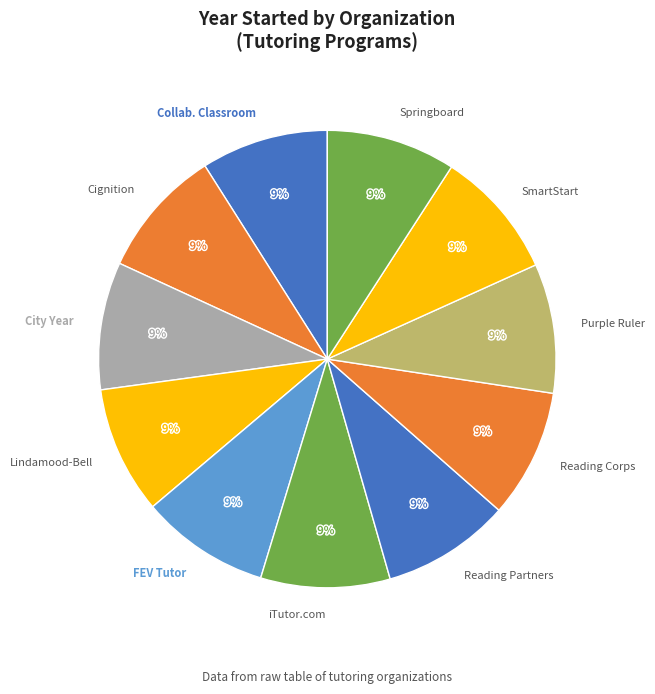

Approximately how many times larger is the value at Collab. Classroom compared to Purple Ruler?

1.0